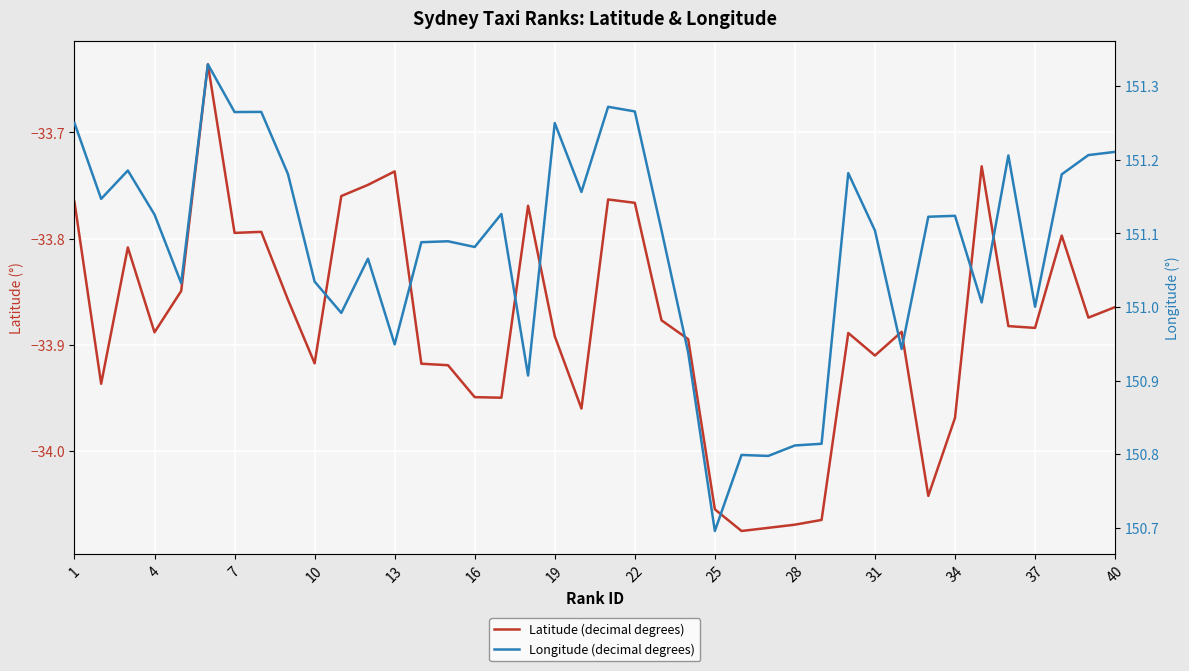

The Latitude (decimal degrees) series shows -33.9 at 4. True or false?

True